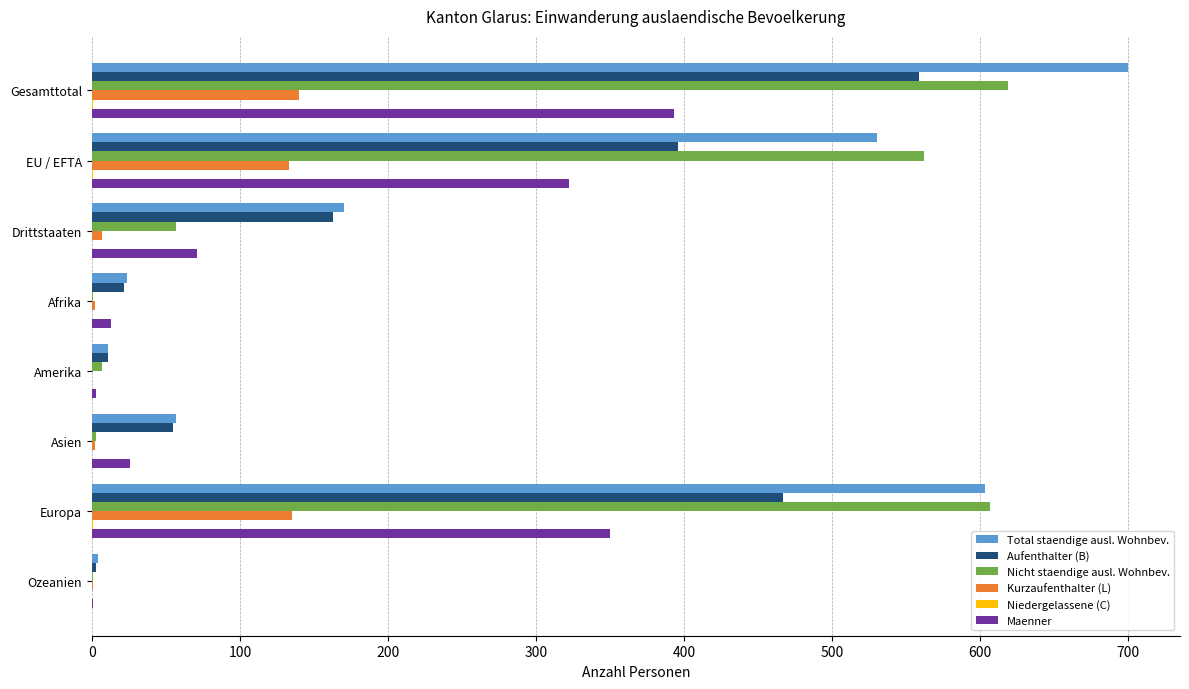

True or false: Kurzaufenthalter (L) has a value of 0 at Amerika.

True